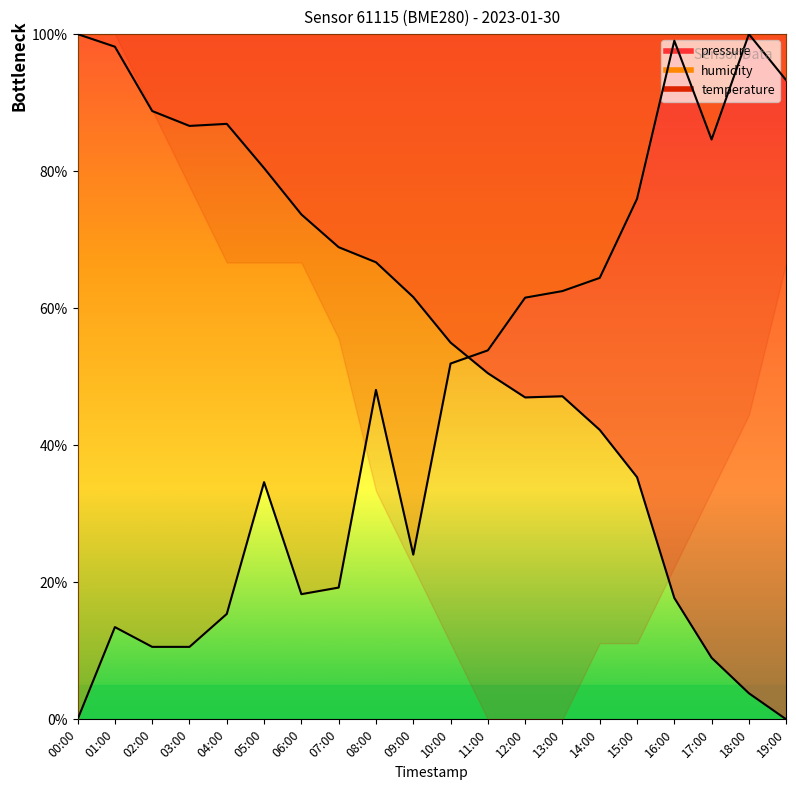

Rank the categories by humidity value from highest to lowest.

18:00, 16:00, 19:00, 17:00, 15:00, 14:00, 13:00, 12:00, 11:00, 10:00, 08:00, 05:00, 09:00, 07:00, 06:00, 04:00, 01:00, 02:00, 03:00, 00:00